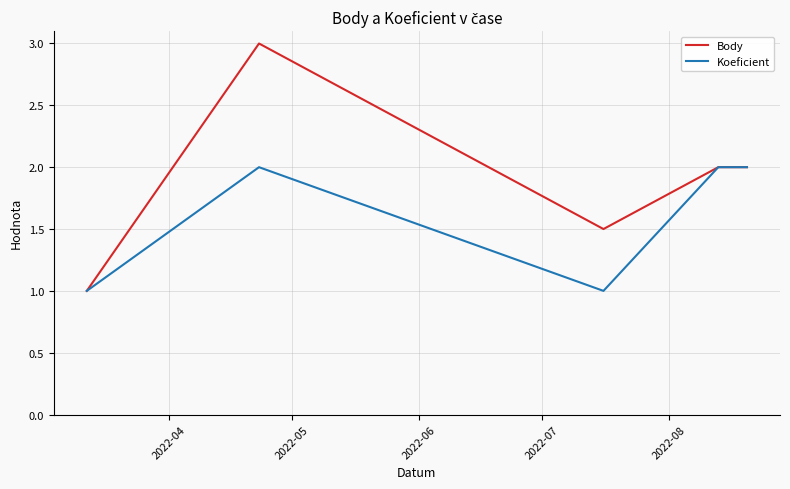

What are all the series names shown in the legend?

Body, Koeficient